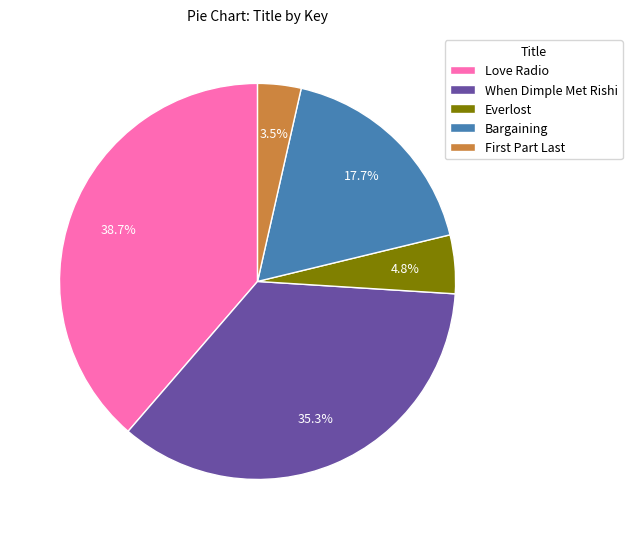

Which category has the biggest portion of the pie?

Love Radio